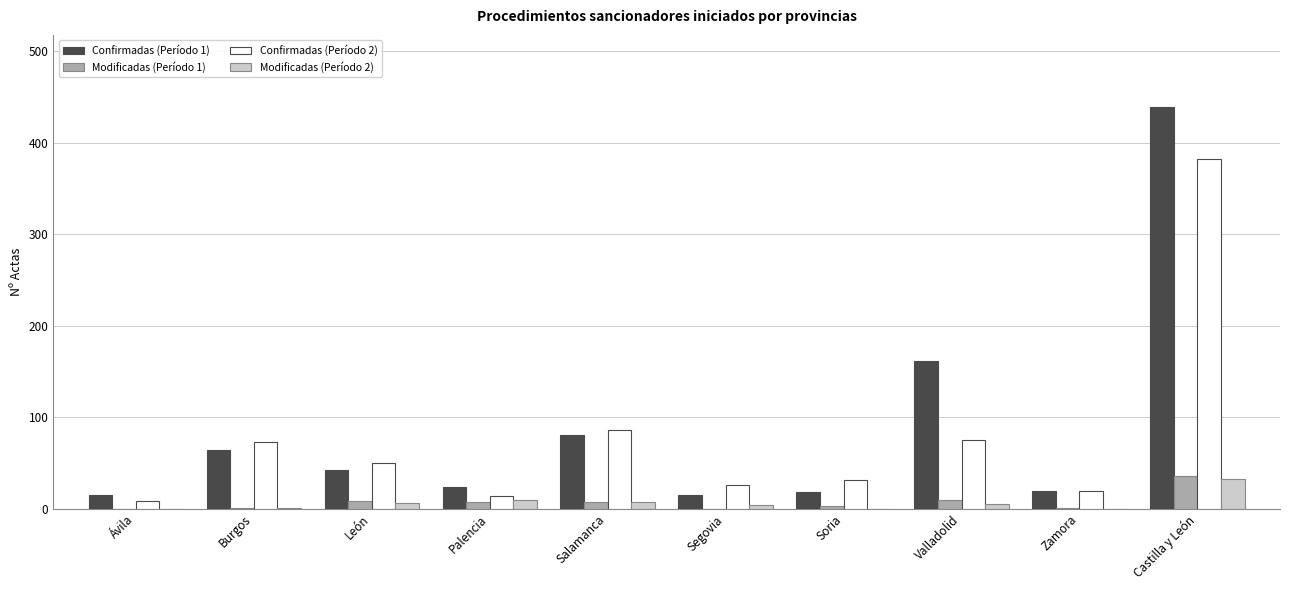

How many categories are shown in the chart?

10